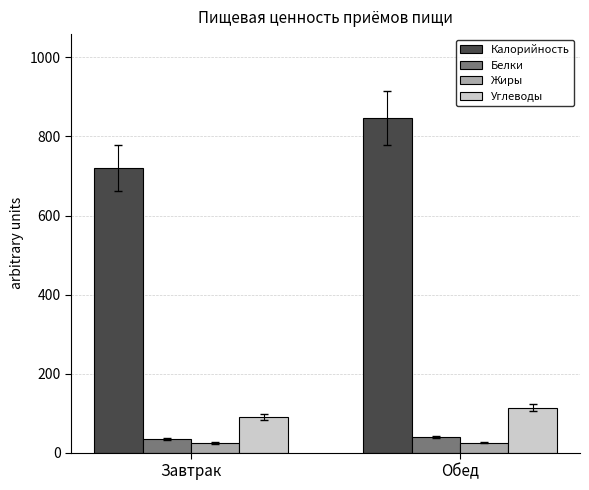

What value does the Белки series have at Завтрак?

34.8